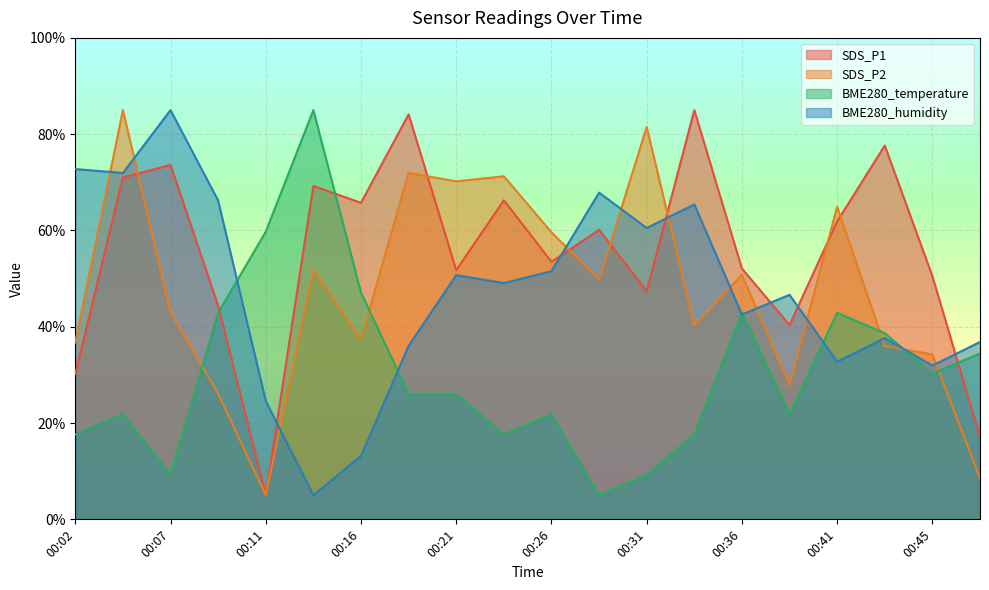

At which label is SDS_P2 closest to 45?

00:07